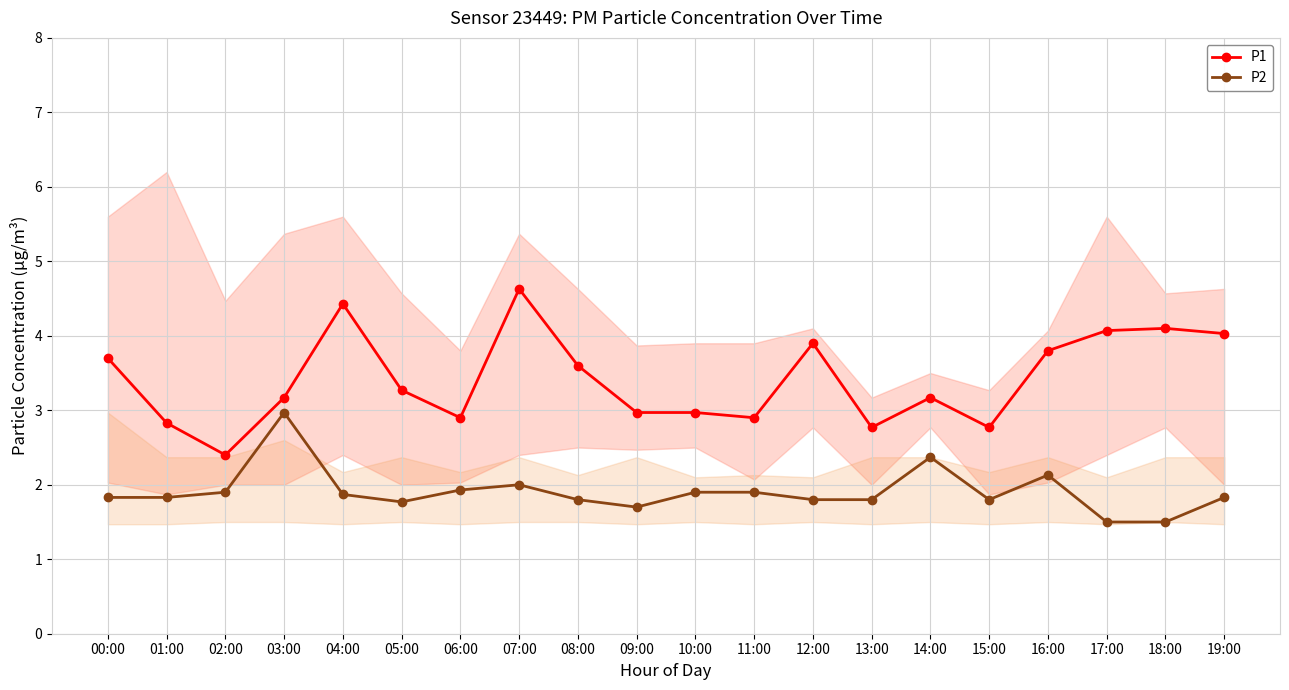

Does the chart display data point markers on the line(s)?

Yes